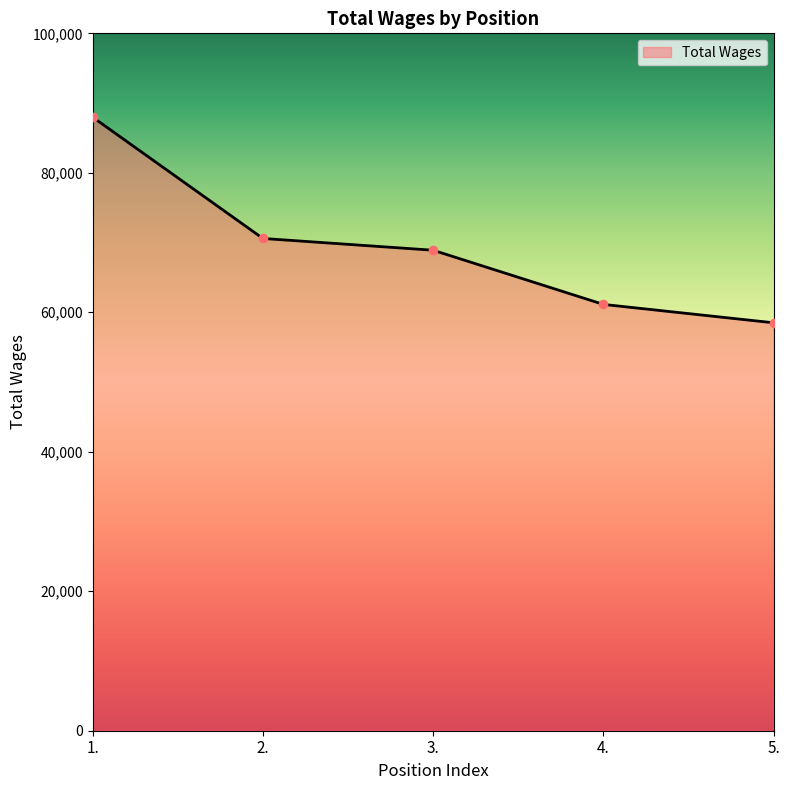

Read the value at 2., to the nearest 10.

70590